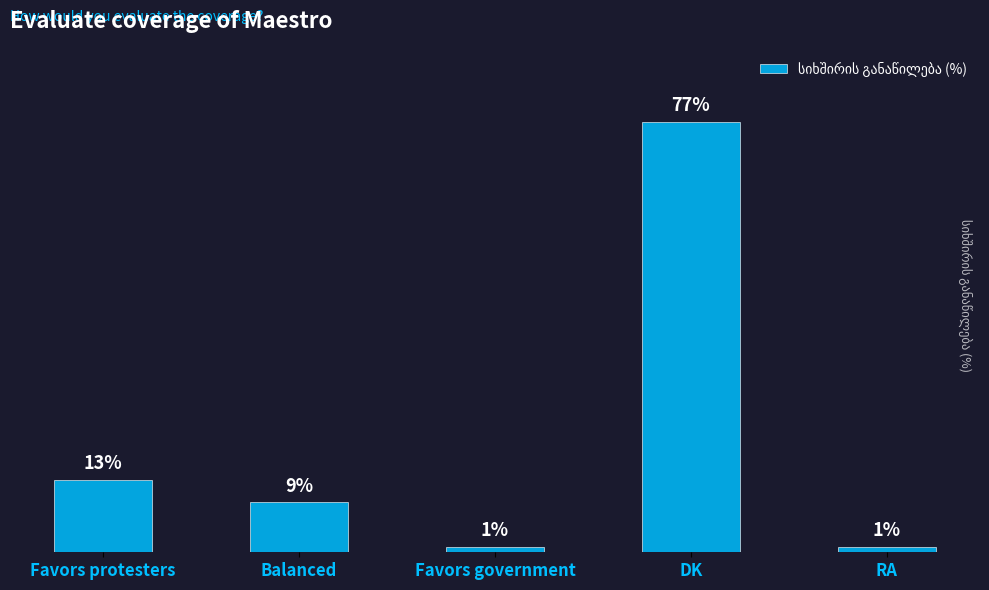

Between Favors protesters and DK, which is larger?

DK